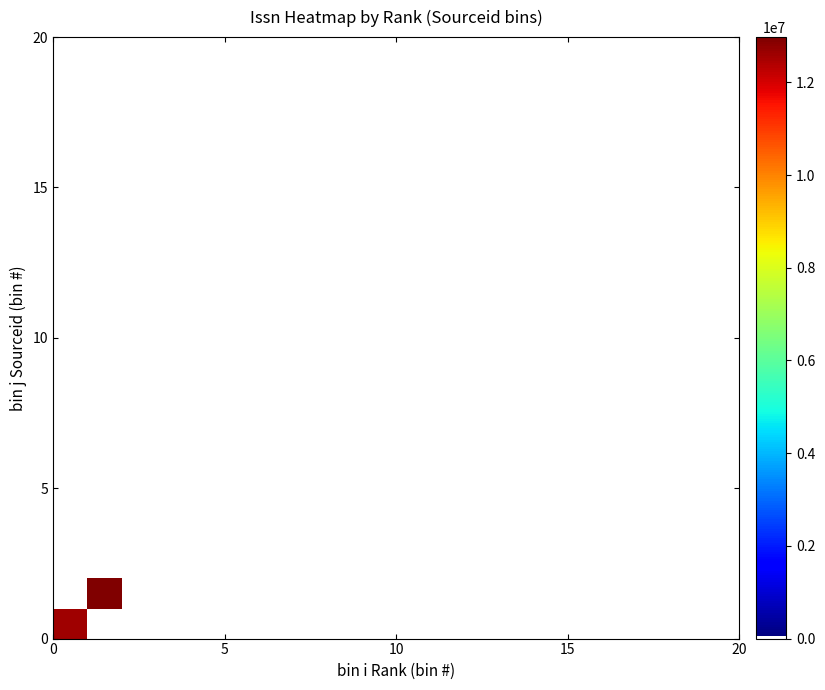

Count the number of data series in this chart.

20